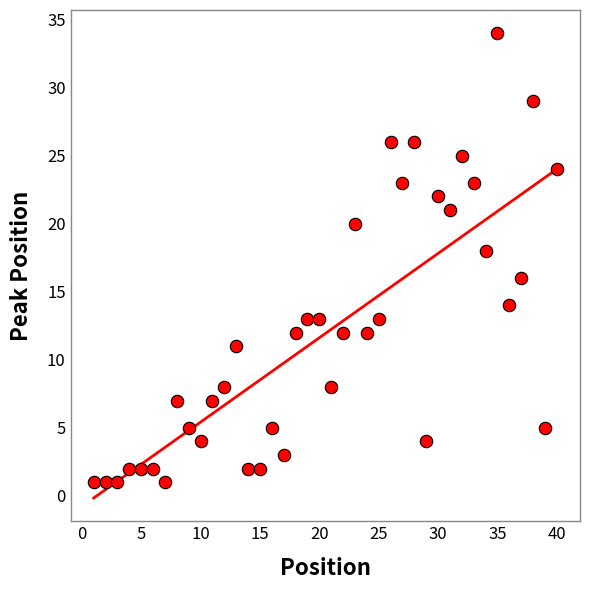

What is the range of Y values (max minus min)?

33